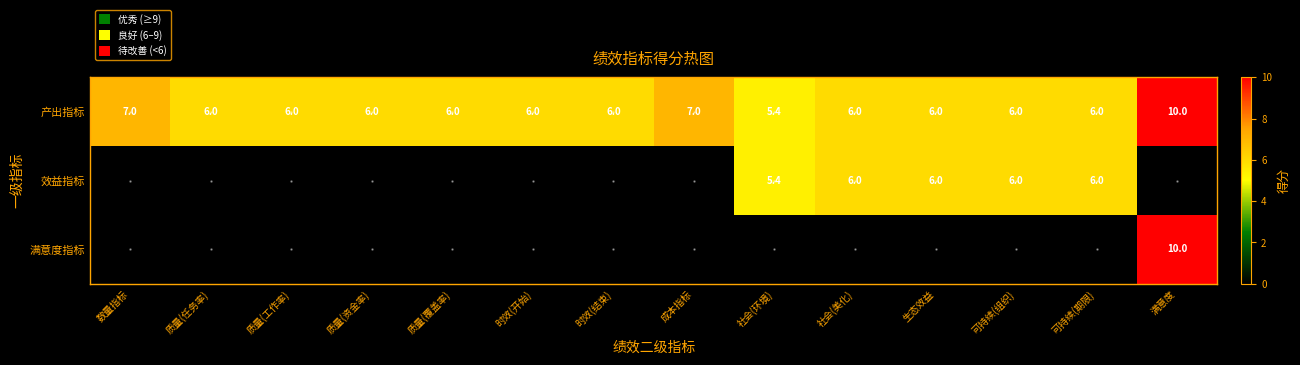

What is the greatest value displayed?

10.0